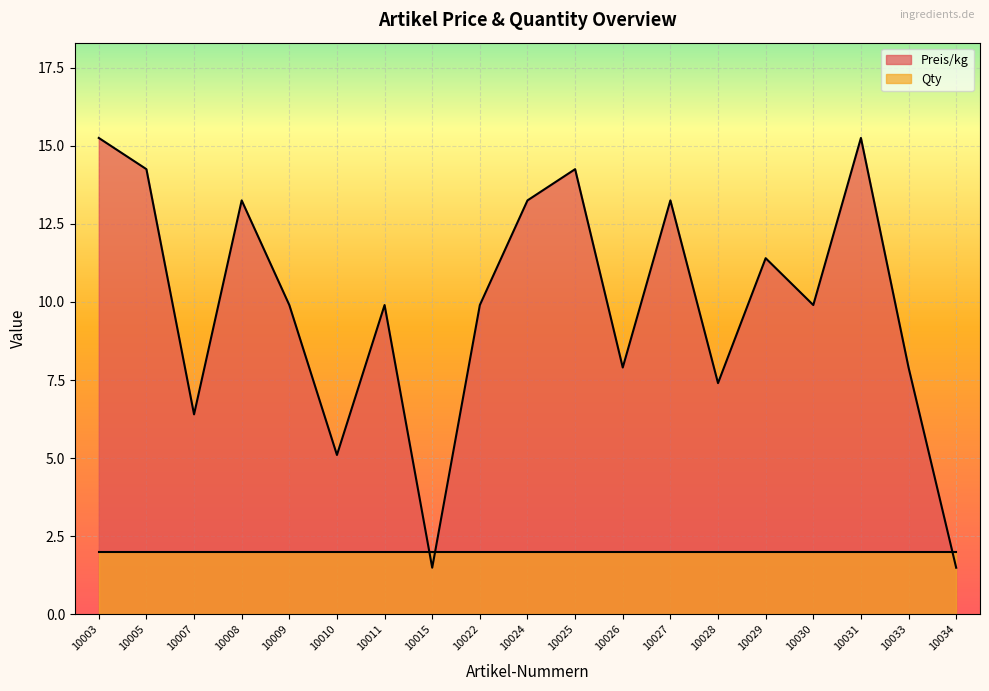

What is the greatest value displayed?

15.2